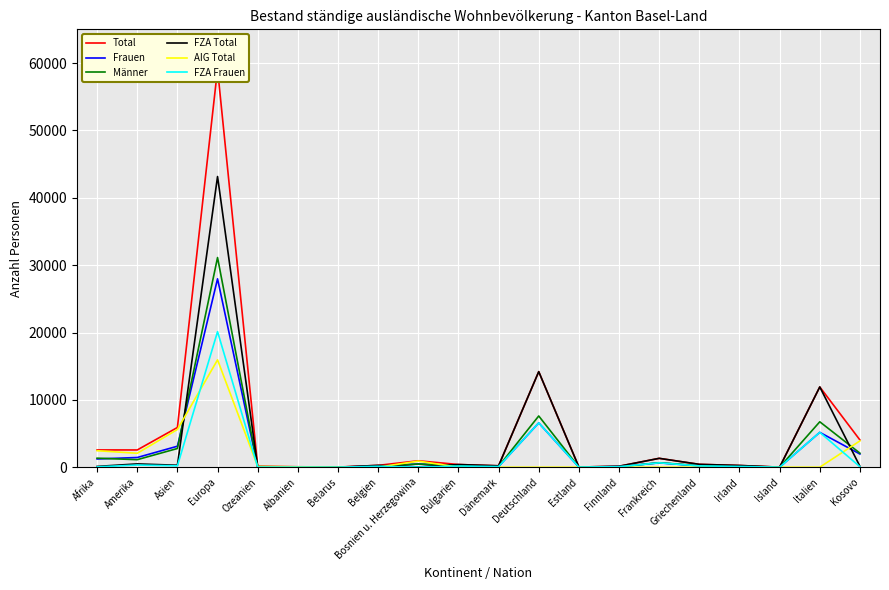

At Bulgarien, list the series in order from largest to smallest.

Total, FZA Total, Männer, Frauen, FZA Frauen, AIG Total